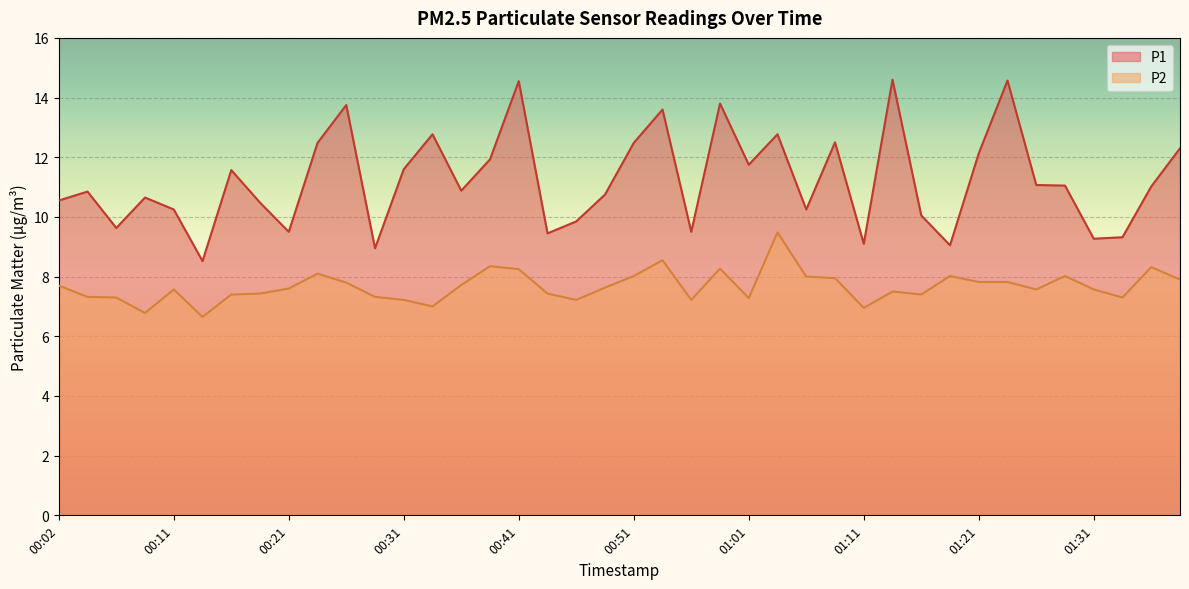

What is the minimum value for P1?

8.5